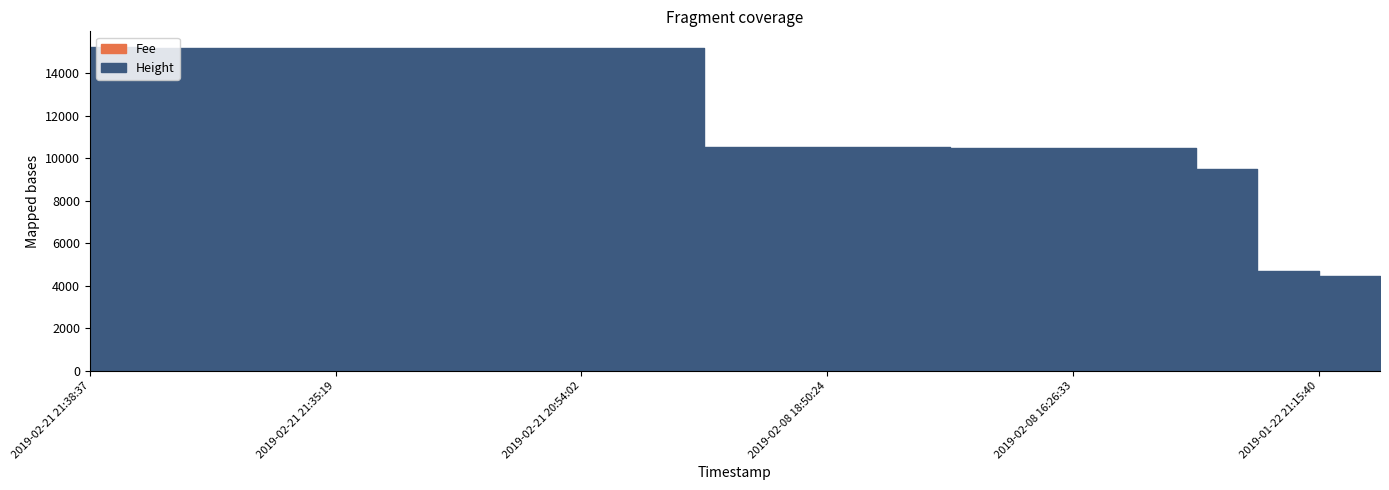

What is the label of the 10th point from the right?

2019-02-08 18:50:24